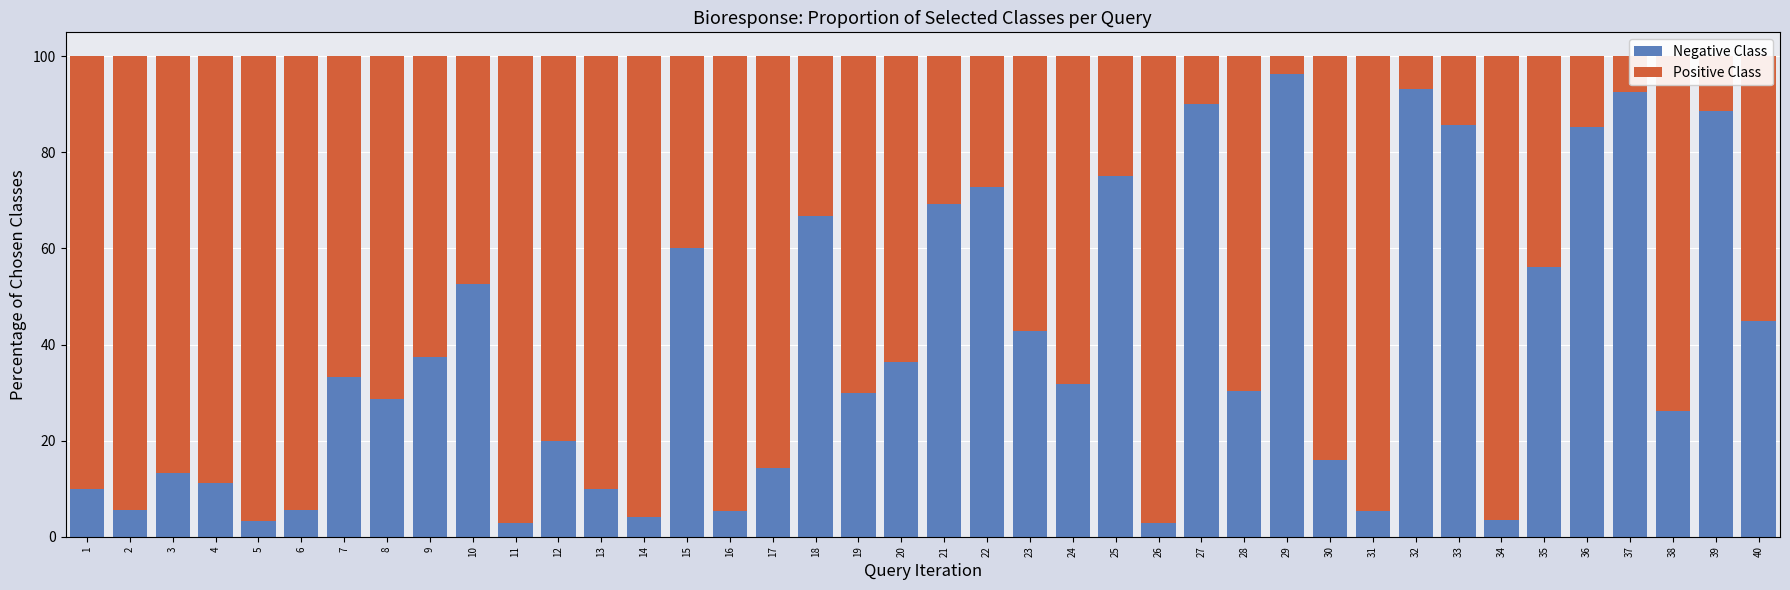

The value of Negative Class at 5 is 3.3. True or false?

True